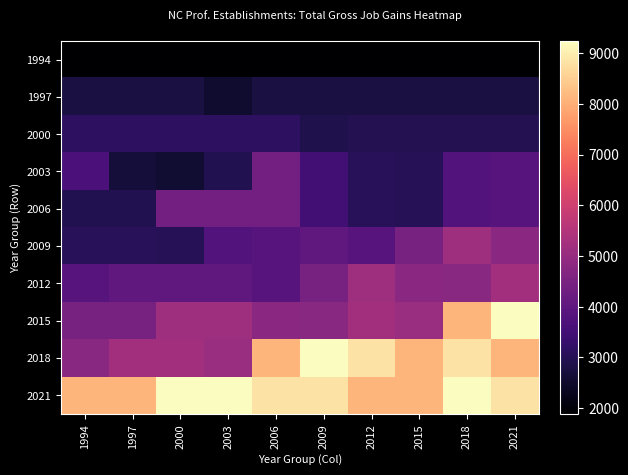

Reading left to right, list all the values displayed in this chart.

1994: 1994=1888	1997=1888	2000=1888	2003=1888	2006=1888	2009=1888	2012=1888	2015=1888	2018=1888	2021=1888
1997: 1994=2765	1997=2765	2000=2765	2003=2546	2006=2765	2009=2765	2012=2765	2015=2765	2018=2765	2021=2765
2000: 1994=3129	1997=3129	2000=3129	2003=3129	2006=3129	2009=2868	2012=2958	2015=2958	2018=2958	2021=2958
2003: 1994=3668	1997=2672	2000=2567	2003=2940	2006=4358	2009=3484	2012=3062	2015=3029	2018=3811	2021=3856
2006: 1994=2940	1997=2940	2000=4358	2003=4358	2006=4358	2009=3484	2012=3062	2015=3029	2018=3811	2021=3856
2009: 1994=3062	1997=3062	2000=3029	2003=3811	2006=3856	2009=4040	2012=3855	2015=4457	2018=5153	2021=4808
2012: 1994=3856	1997=4040	2000=4040	2003=4040	2006=3855	2009=4457	2012=5153	2015=4808	2018=4771	2021=5193
2015: 1994=4457	1997=4457	2000=5153	2003=5153	2006=4808	2009=4771	2012=5193	2015=5049	2018=8107	2021=9239
2018: 1994=4771	1997=5193	2000=5193	2003=5049	2006=8107	2009=9239	2012=8817	2015=8098	2018=8817	2021=8098
2021: 1994=8107	1997=8107	2000=9239	2003=9239	2006=8817	2009=8817	2012=8098	2015=8098	2018=9239	2021=8817